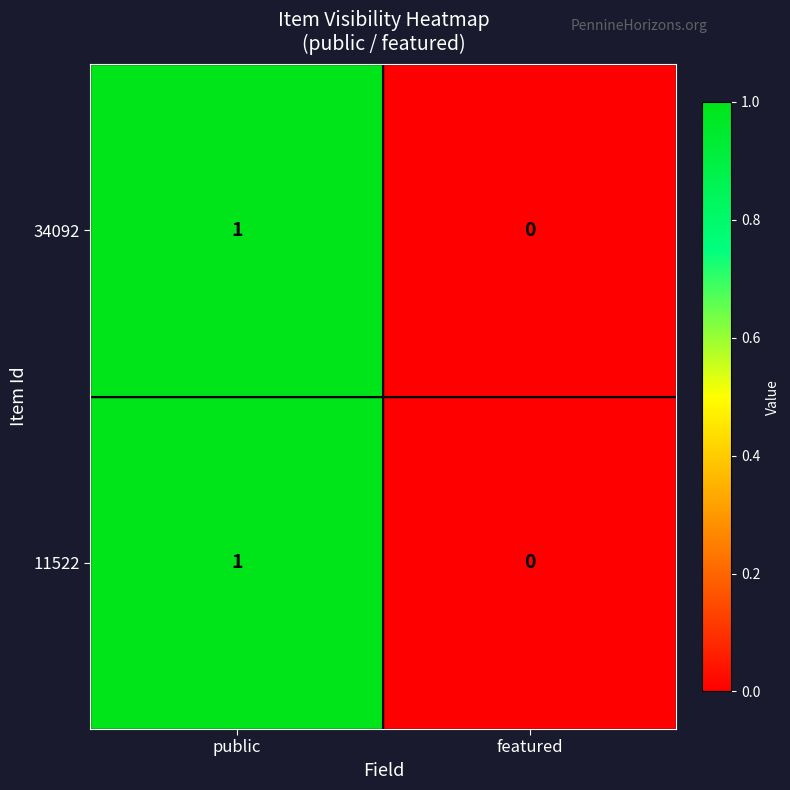

At which label is 34092 closest to 0?

featured